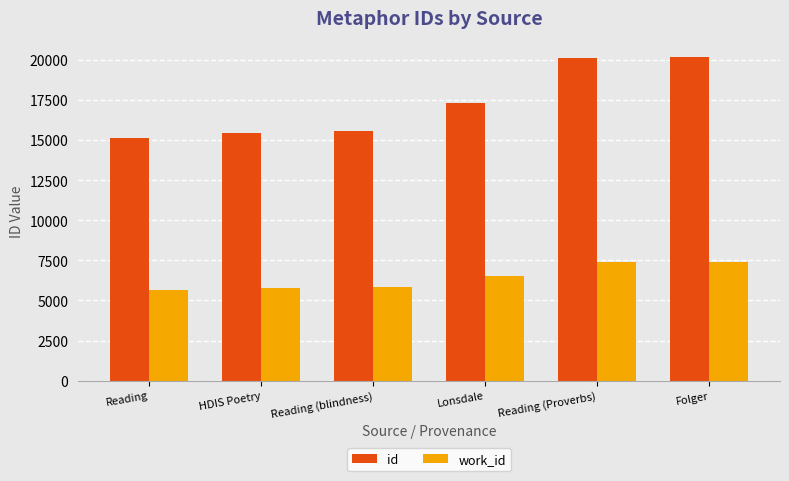

Rank the series by their average value, from lowest to highest.

work_id, id